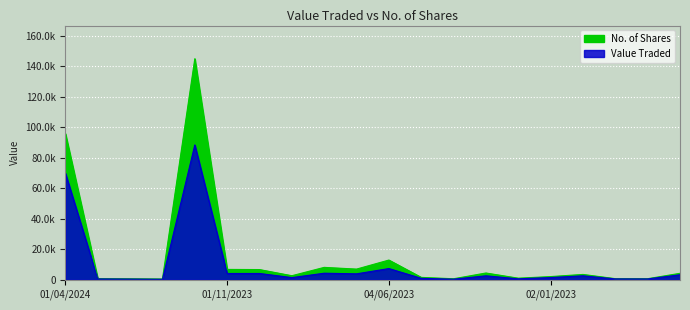

At which label does Value Traded first exceed 2600?

01/04/2024